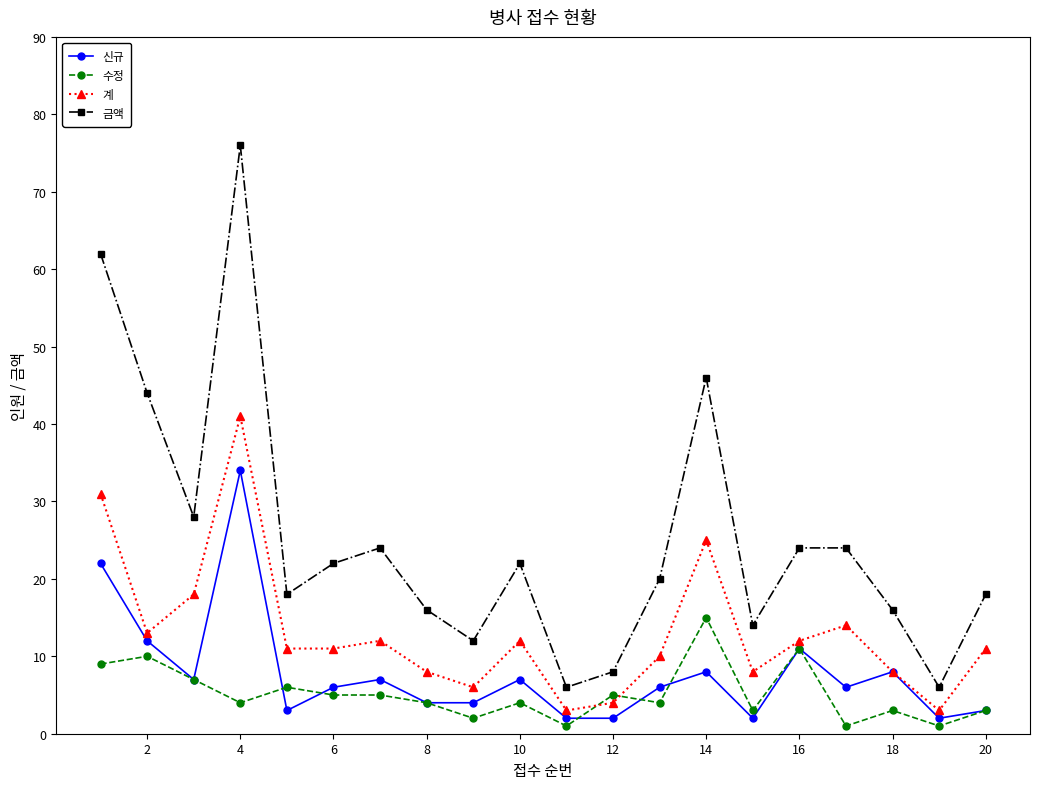

Which series has the largest total across all categories?

금액